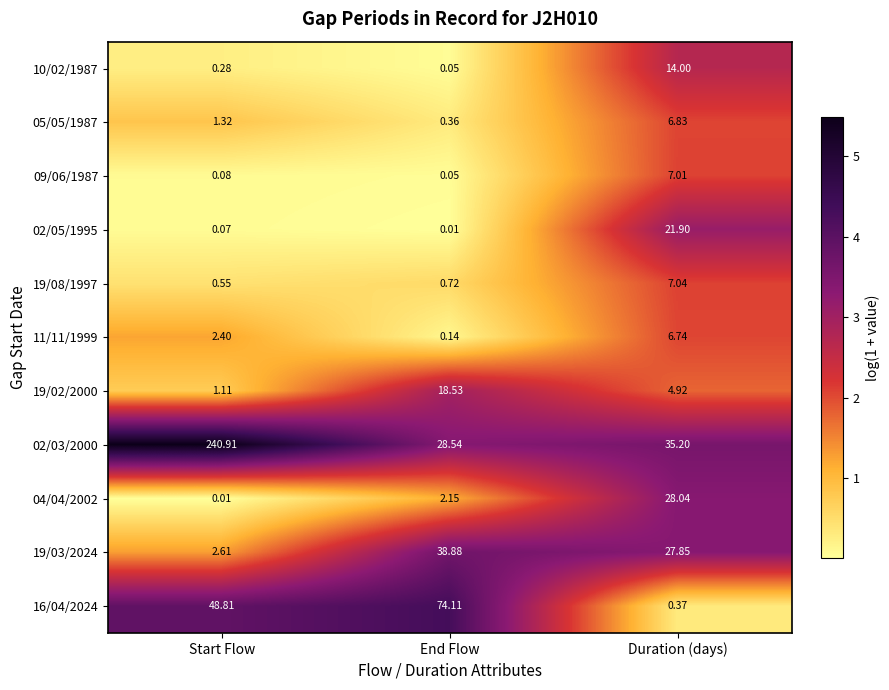

Where is 02/03/2000 nearest to the value 134?

Duration (days)